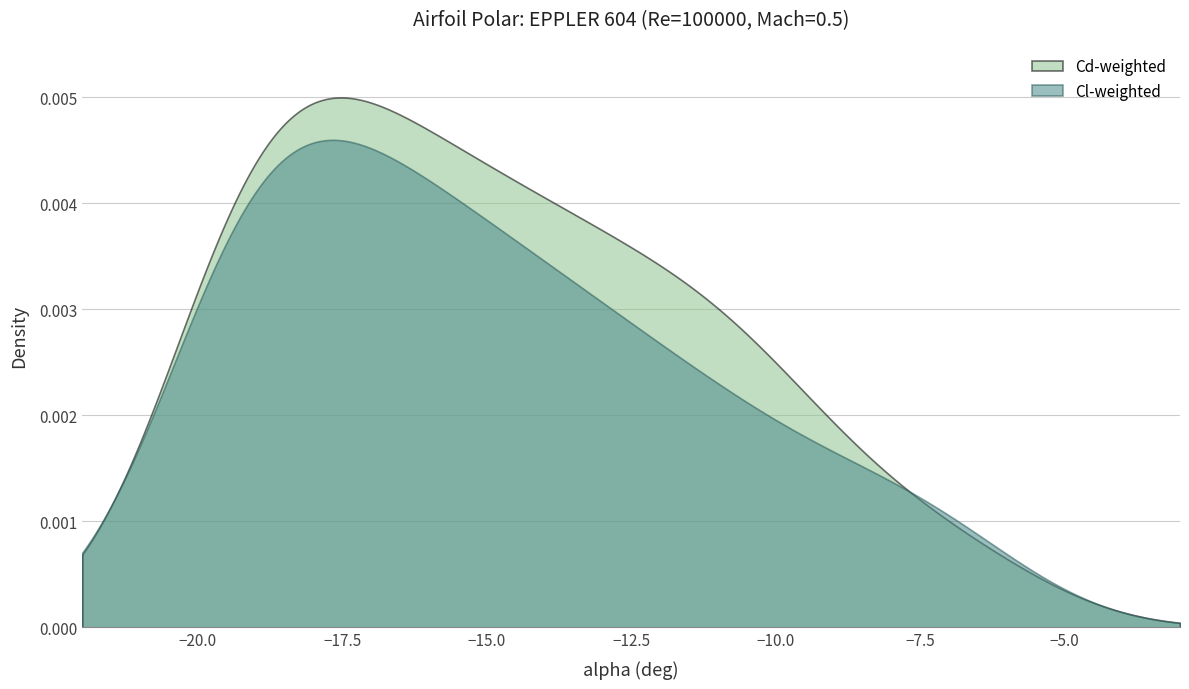

Rank the series by their maximum value, from highest to lowest.

Cd-weighted, Cl-weighted